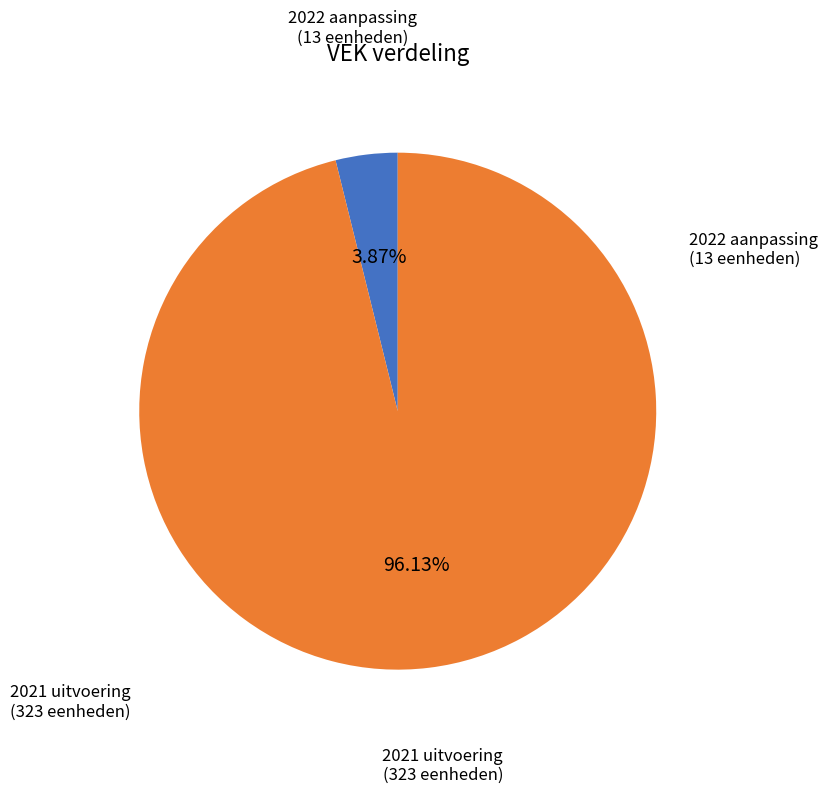

Does any single category account for the majority?

Yes